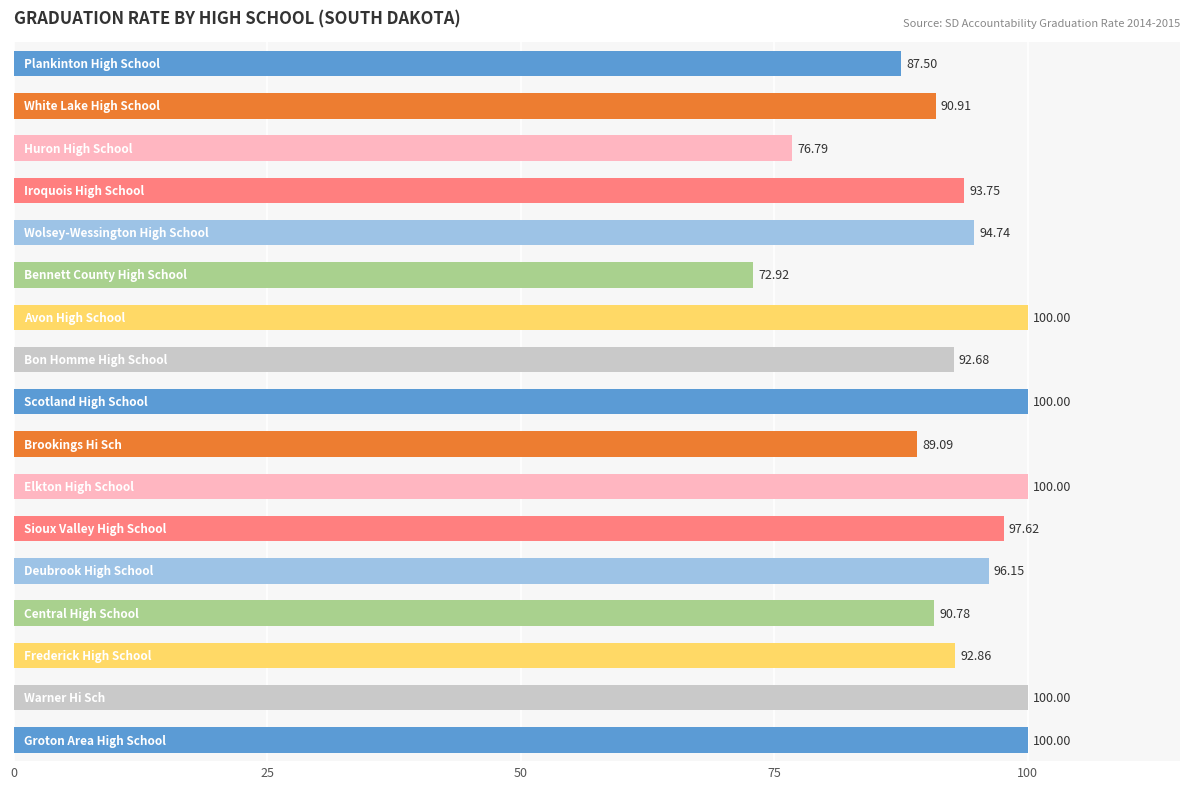

What is the difference between the maximum and second lowest values?

23.2